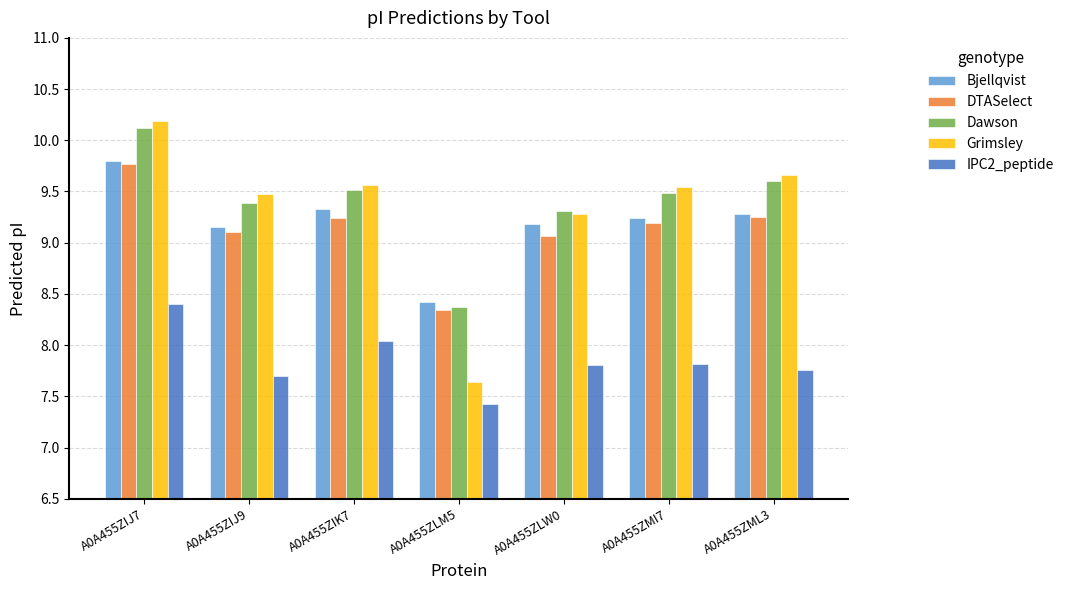

What is the difference between the Bjellqvist values at A0A455ZIK7 and A0A455ZIJ7?

0.5